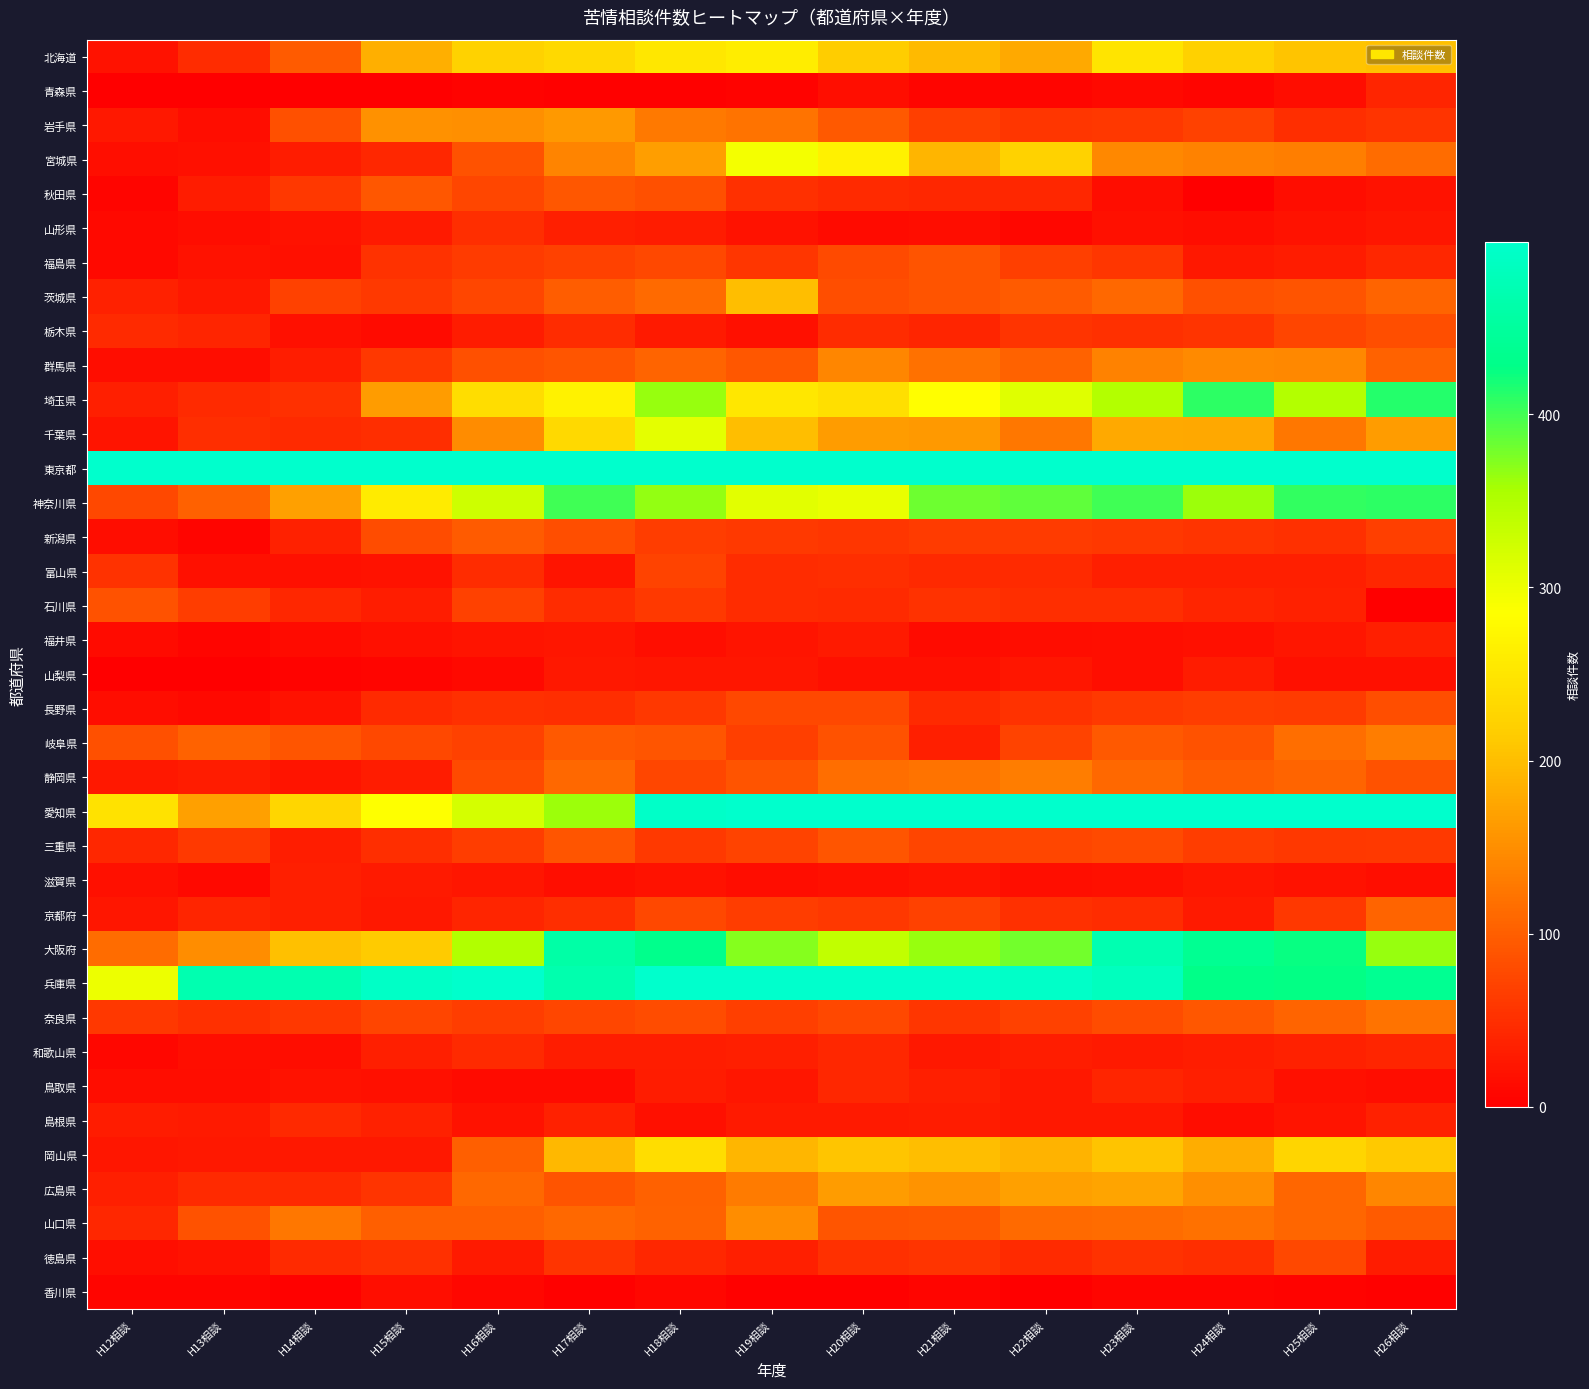

How many distinct data groups are displayed?

37